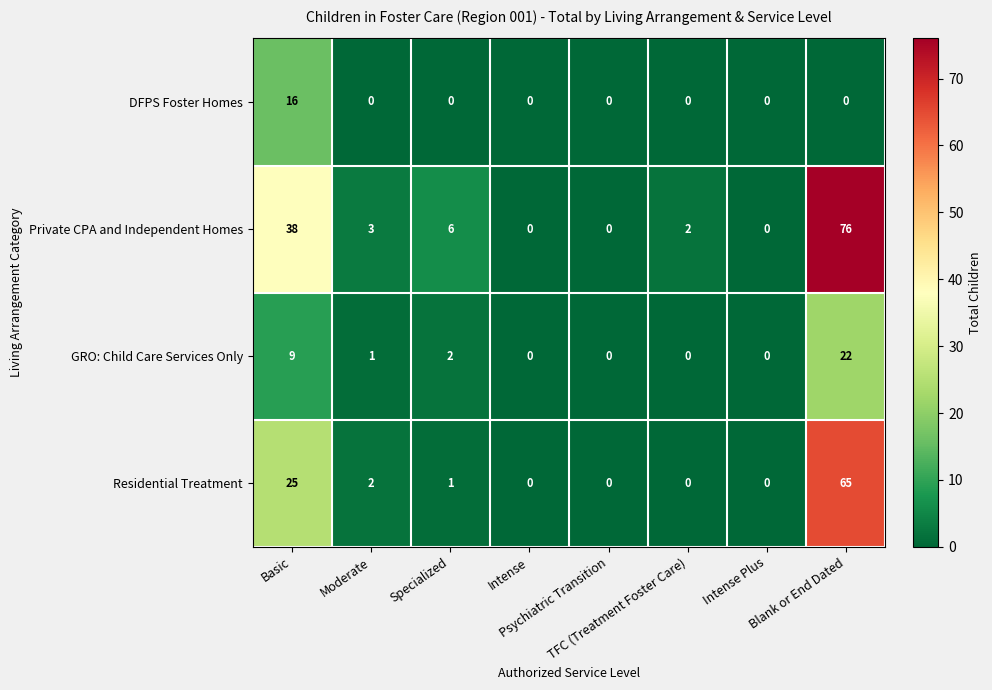

What is the sum of all Residential Treatment values?

93